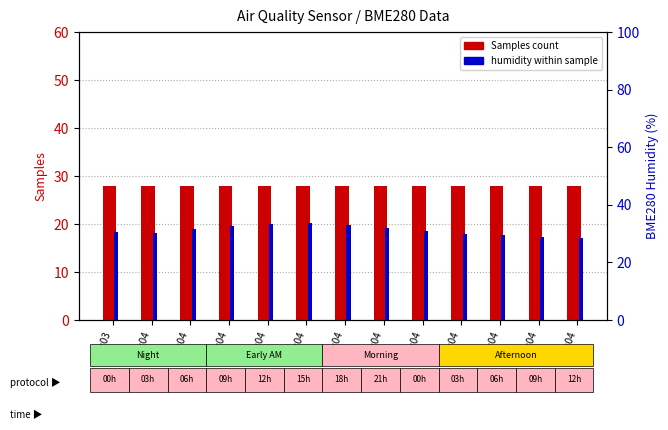

At which label does Samples reach its peak?

00:03